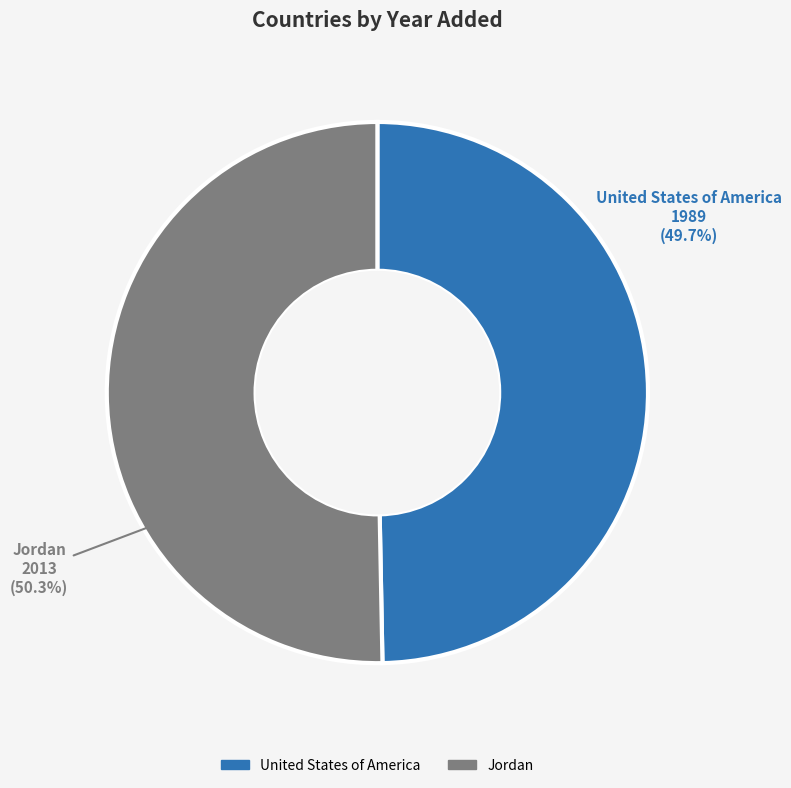

How many segments does this pie chart have?

2